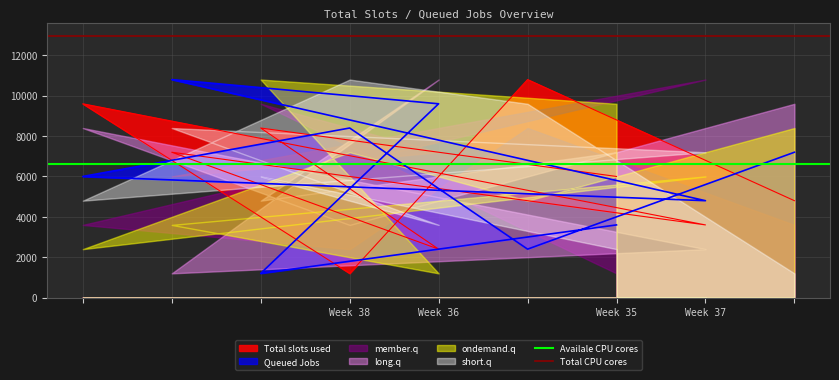

What is the sum of the Total CPU cores values at Week 36 and Week 35?

25920.0